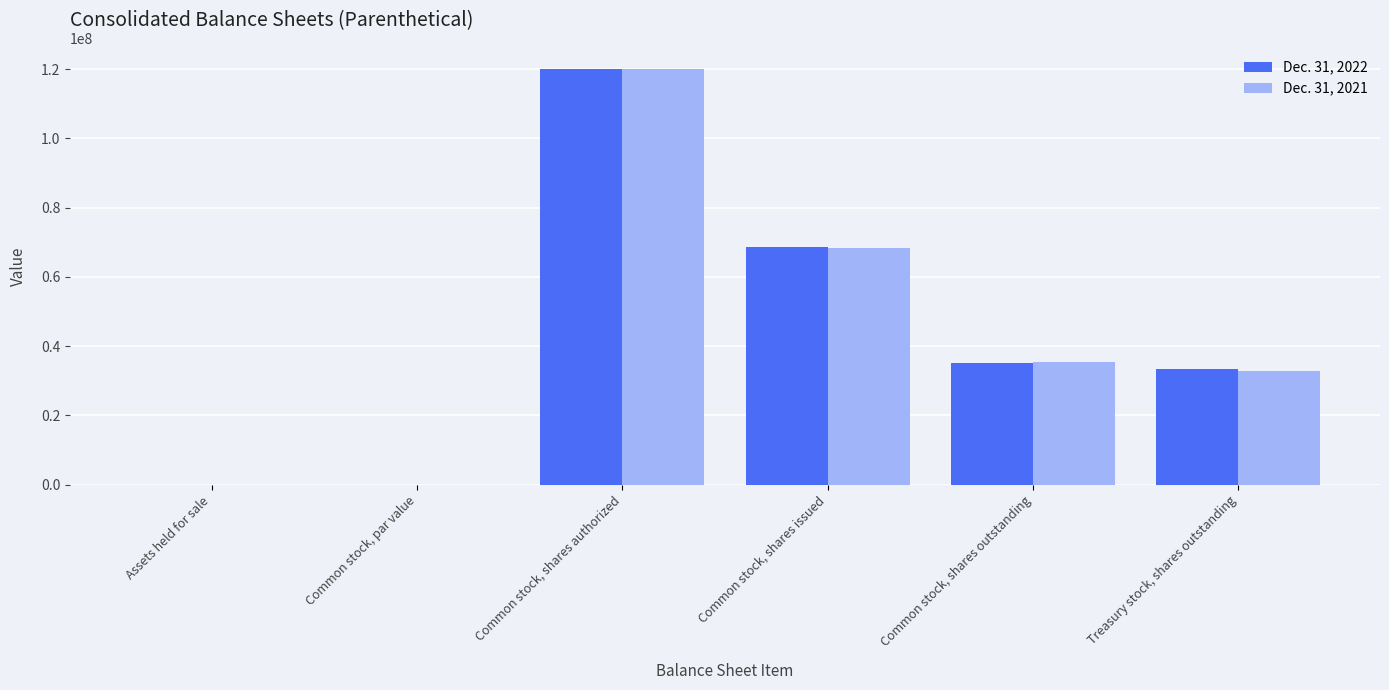

What is the sum of all Dec. 31, 2022 values?

257151988.6